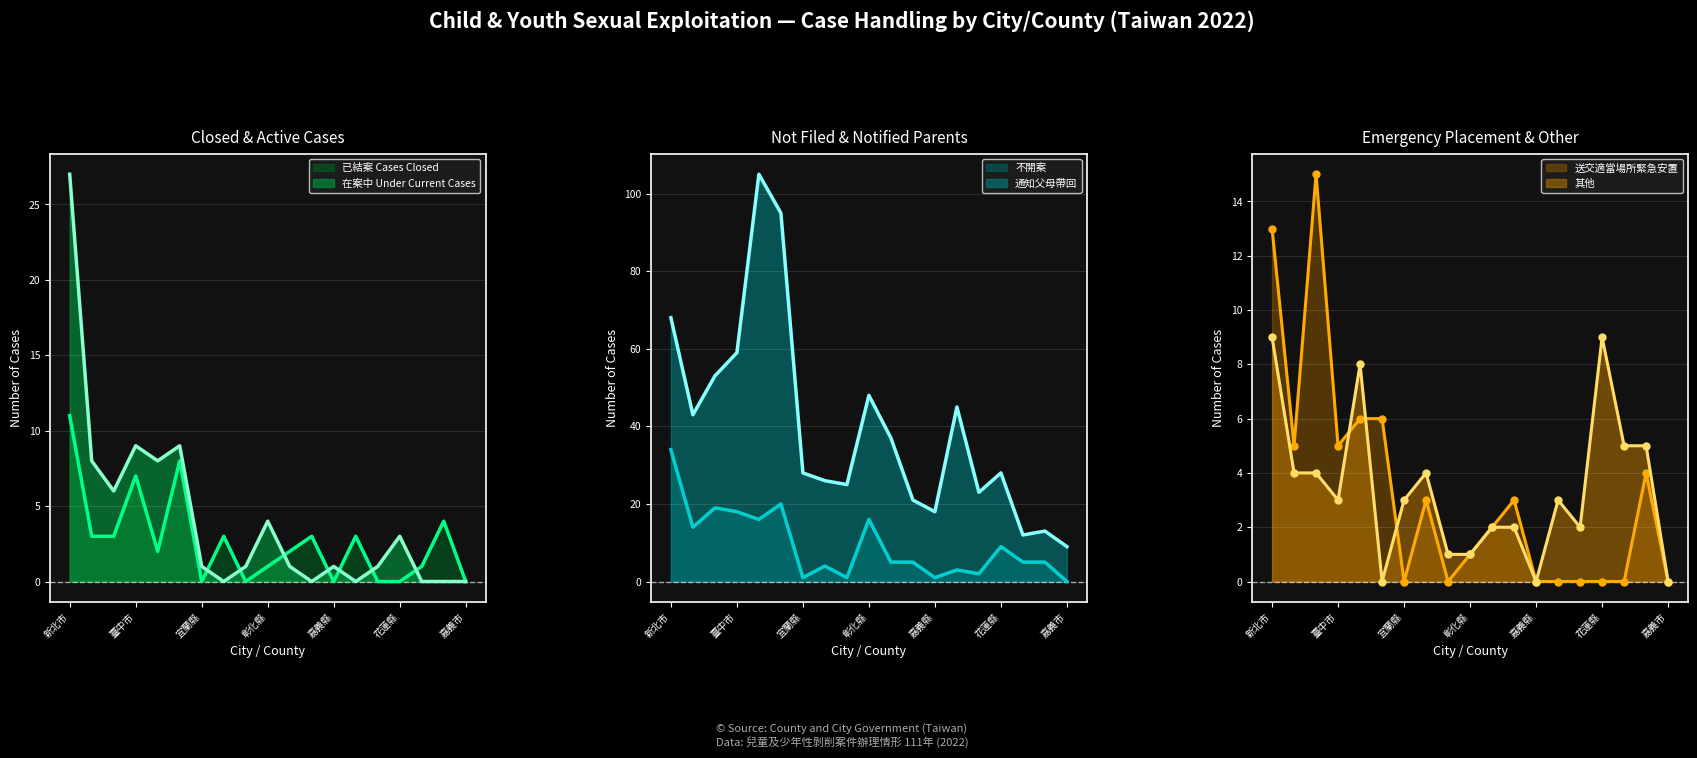

Count the number of categories in the chart.

19